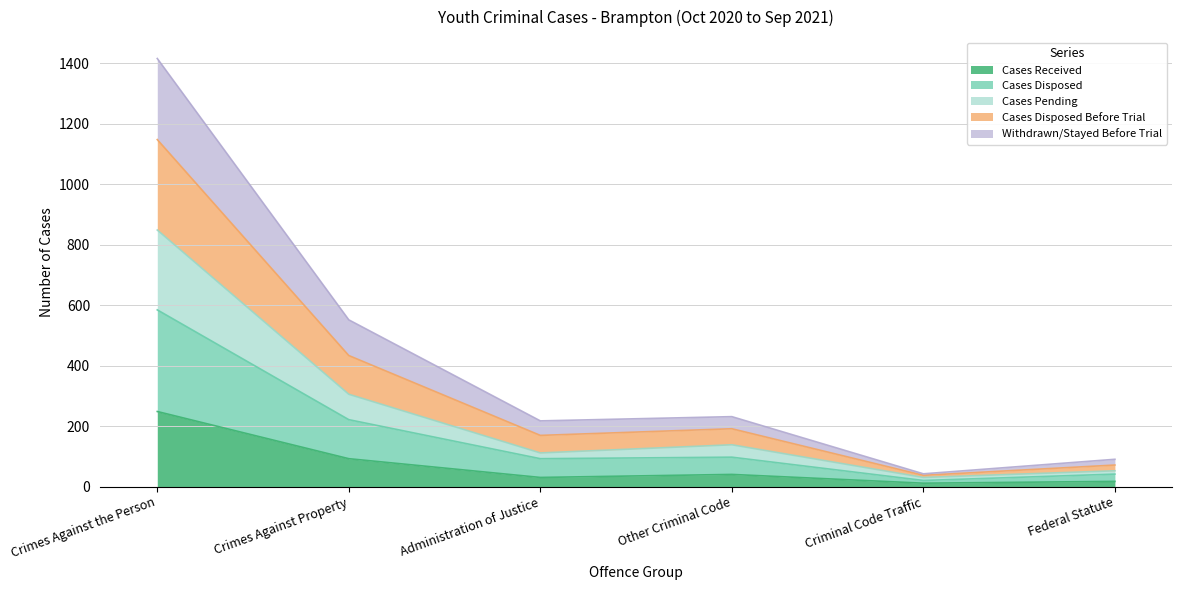

At which category is the sum across all series the highest?

Crimes Against the Person